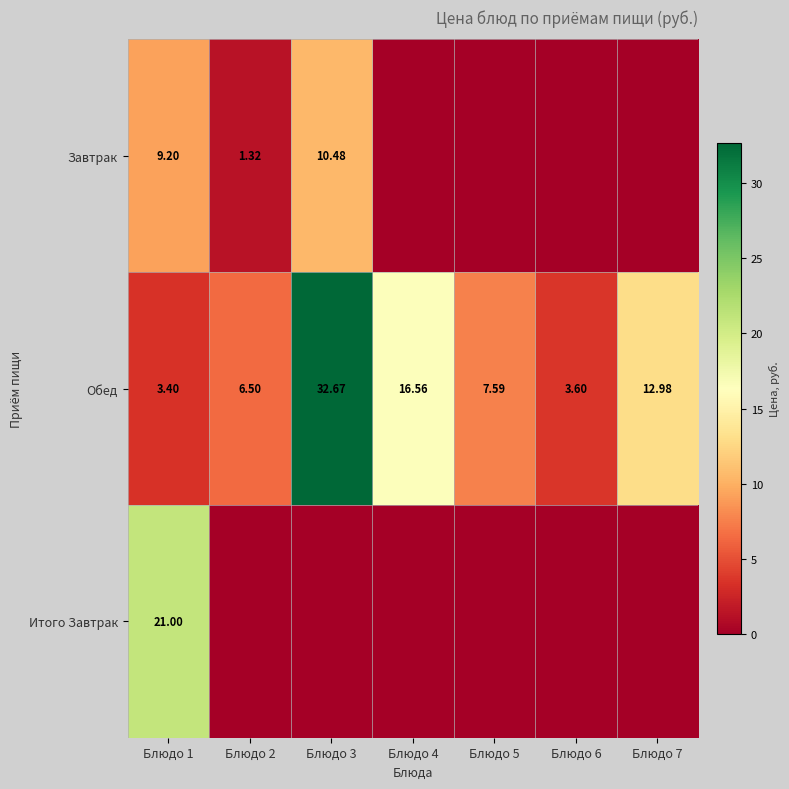

Is the value of Обед at Блюдо 7 greater than the value of Завтрак at Блюдо 2?

Yes